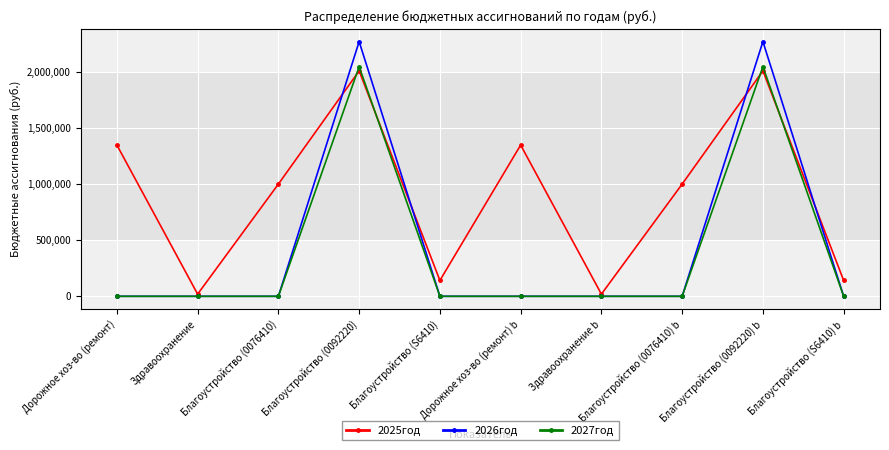

How many series are shown in this chart?

3